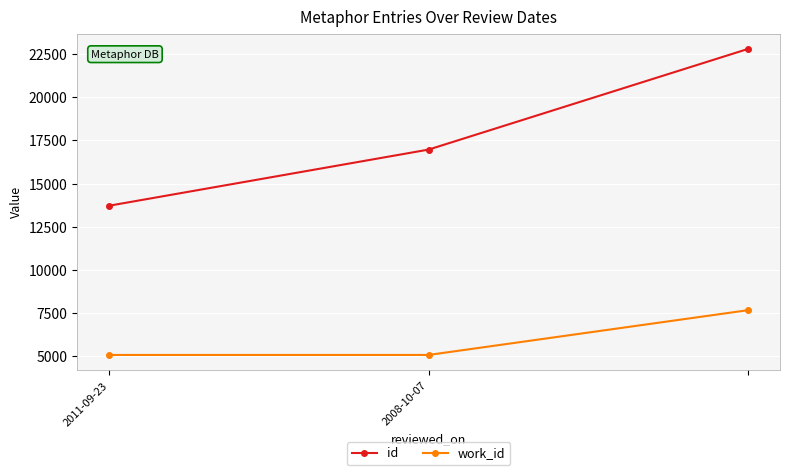

Which series has the largest total across all categories?

id